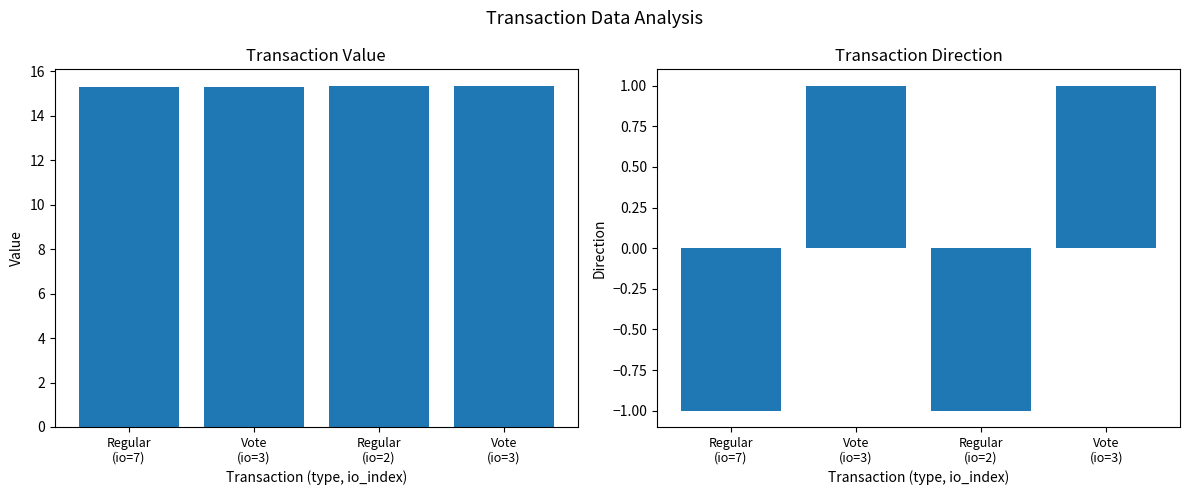

Reading left to right, list all the values displayed in this chart.

value: 15.3	15.3	15.3	15.3
direction: -1.0	1.0	-1.0	1.0